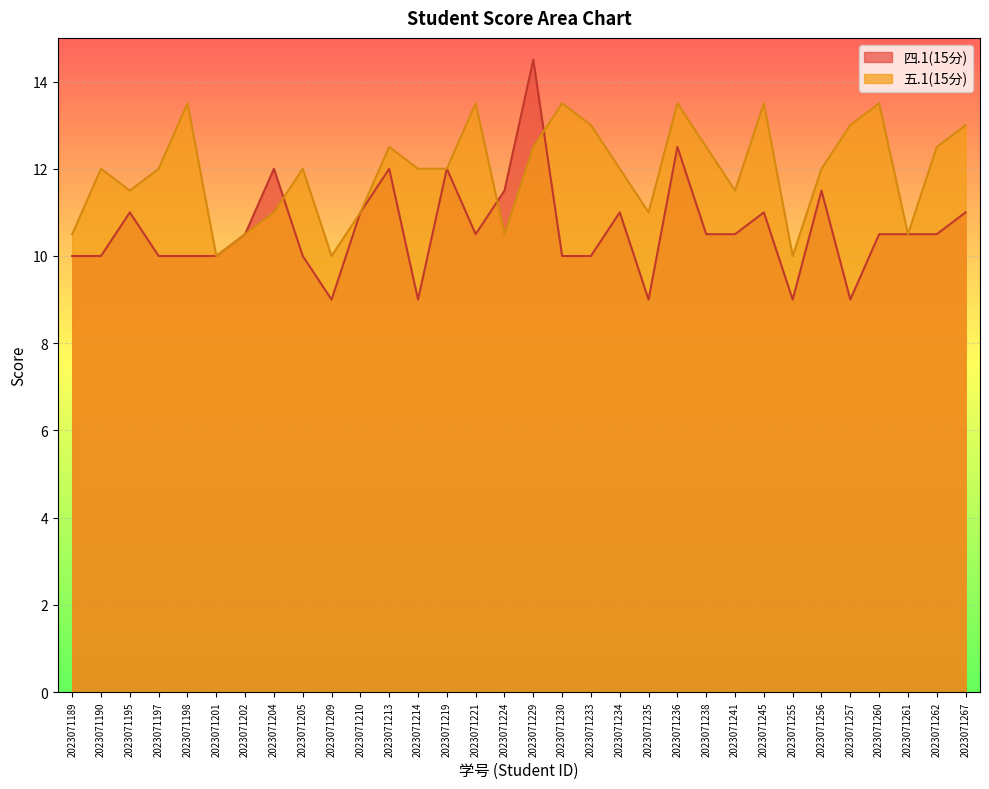

Reading left to right, extract all data points from this chart.

四.1(15分): 10.0	10.0	11.0	10.0	10.0	10.0	10.5	12.0	10.0	9.0	11.0	12.0	9.0	12.0	10.5	11.5	14.5	10.0	10.0	11.0	9.0	12.5	10.5	10.5	11.0	9.0	11.5	9.0	10.5	10.5	10.5	11.0
五.1(15分): 10.5	12.0	11.5	12.0	13.5	10.0	10.5	11.0	12.0	10.0	11.0	12.5	12.0	12.0	13.5	10.5	12.5	13.5	13.0	12.0	11.0	13.5	12.5	11.5	13.5	10.0	12.0	13.0	13.5	10.5	12.5	13.0